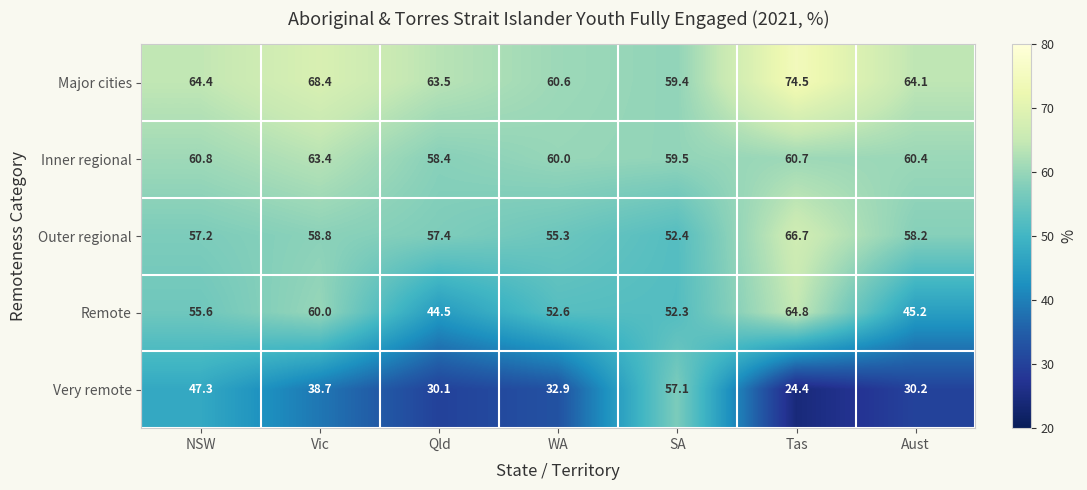

Which series has the largest total across all categories?

Major cities